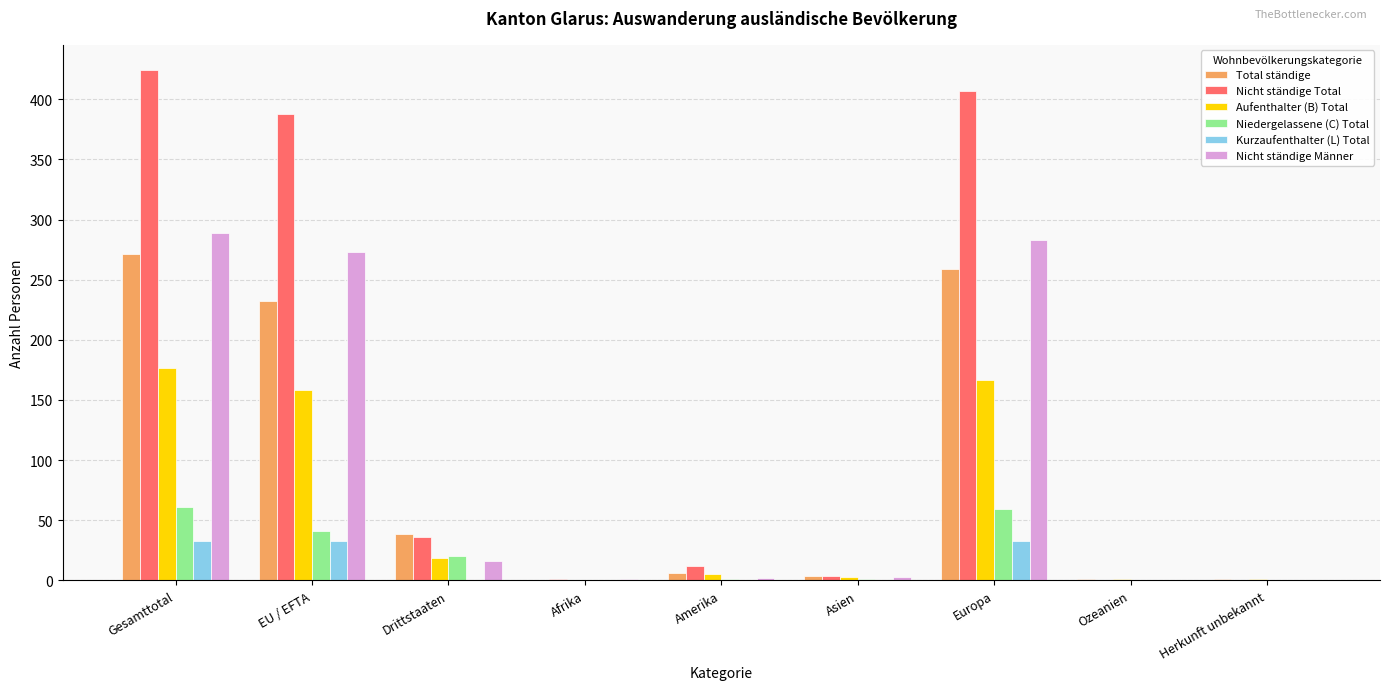

What is the sum of all Nicht ständige Männer values?

867